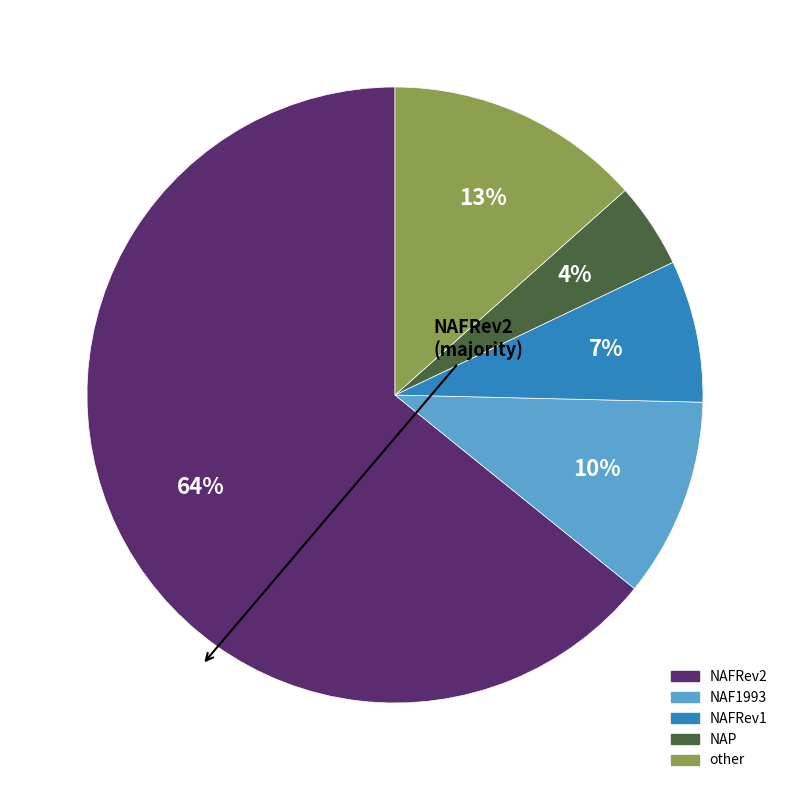

Is there any slice that represents more than half of the pie?

Yes